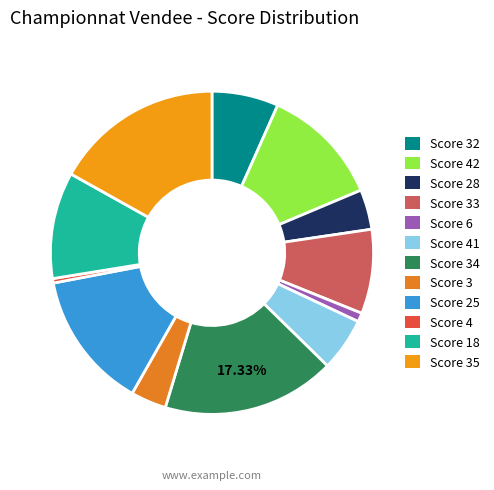

How many slices are in this pie chart?

12